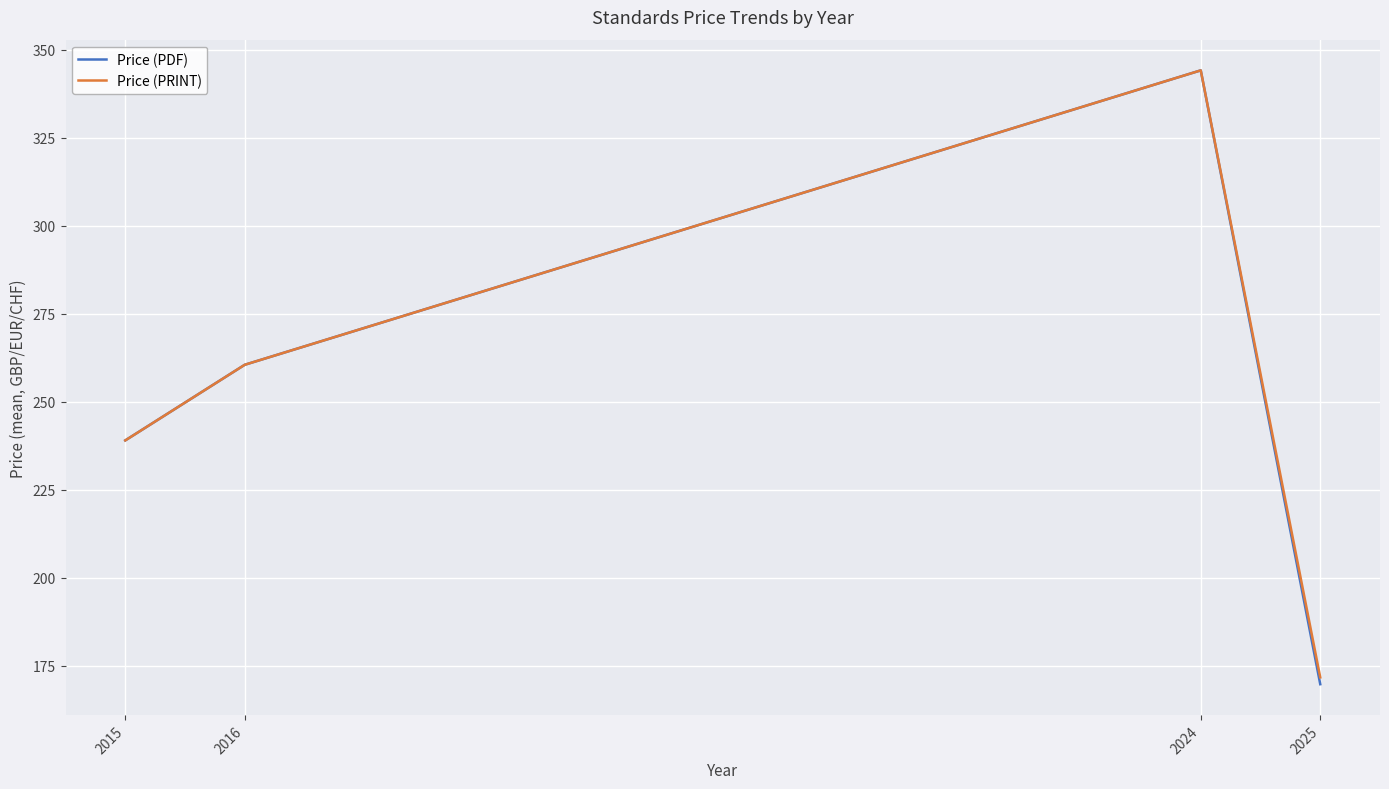

At how many categories does at least one series exceed 208?

3